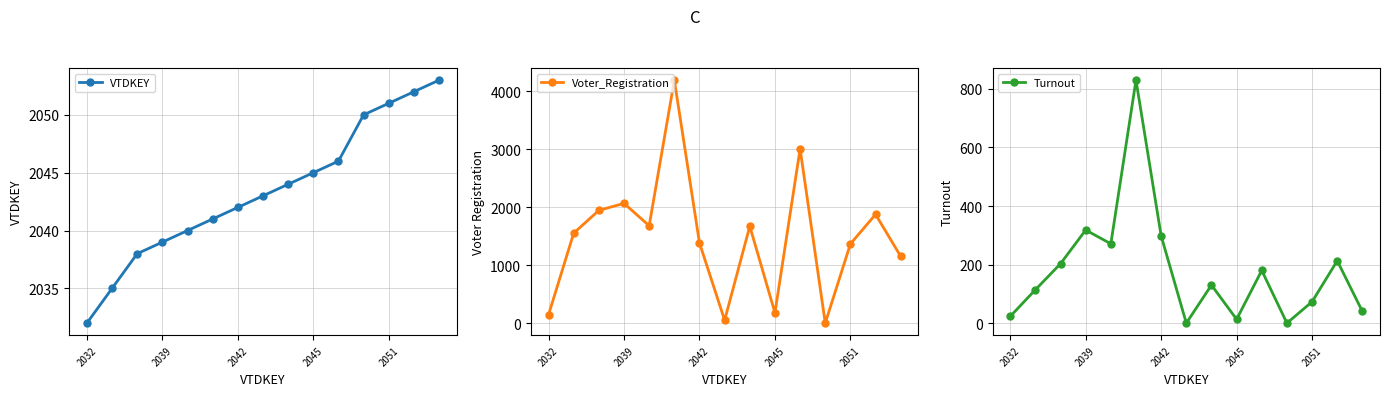

Which category has the lowest value across all series?

11